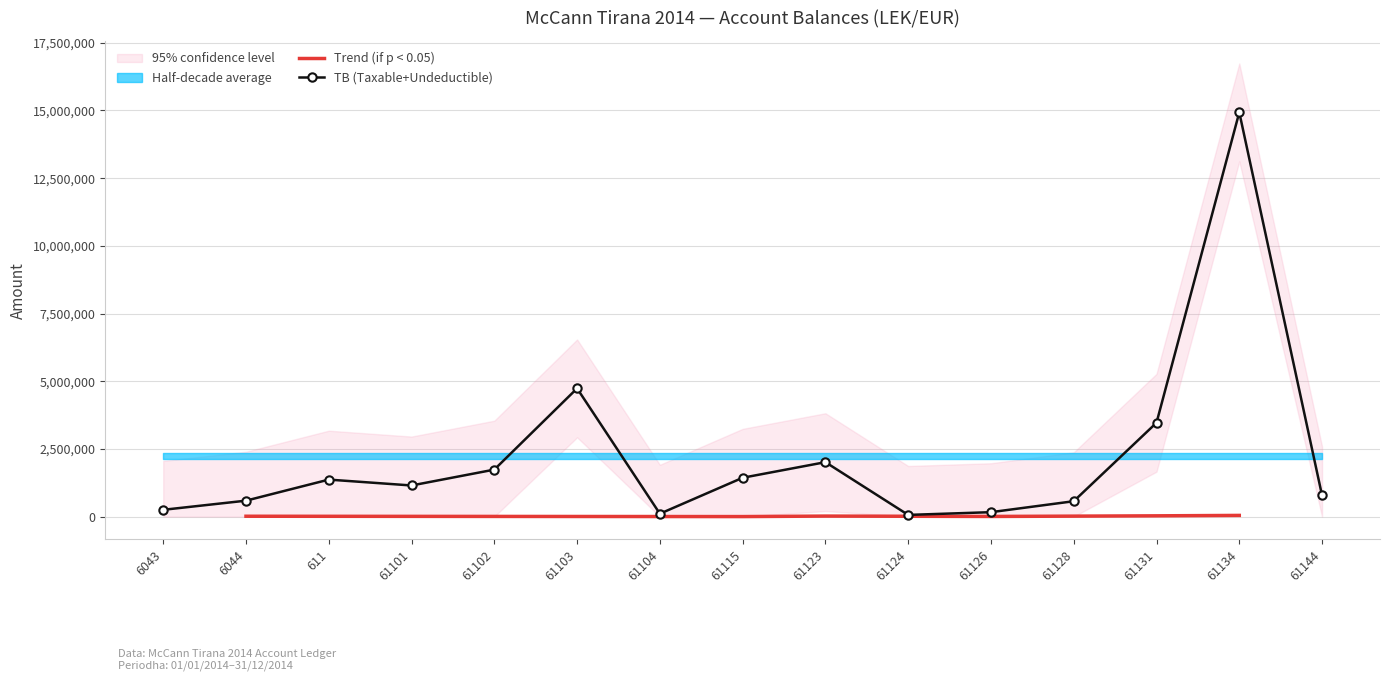

What is the difference between the highest and lowest values at 6044?

575296.9